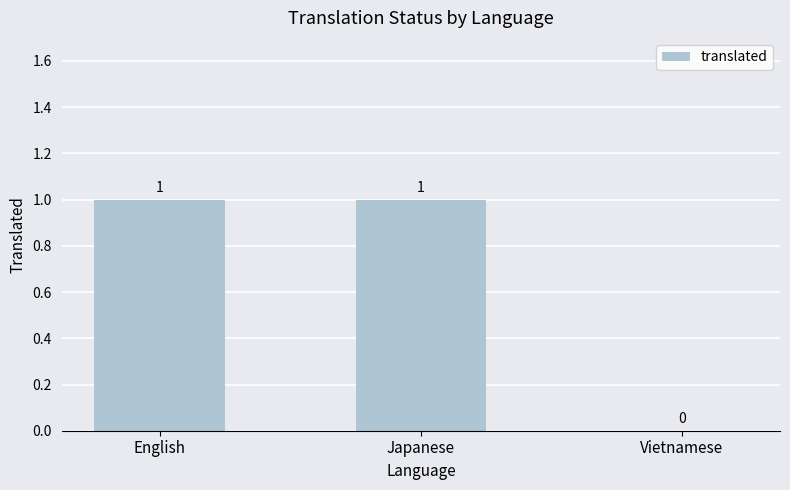

Where is the data nearest to the value 0?

Vietnamese